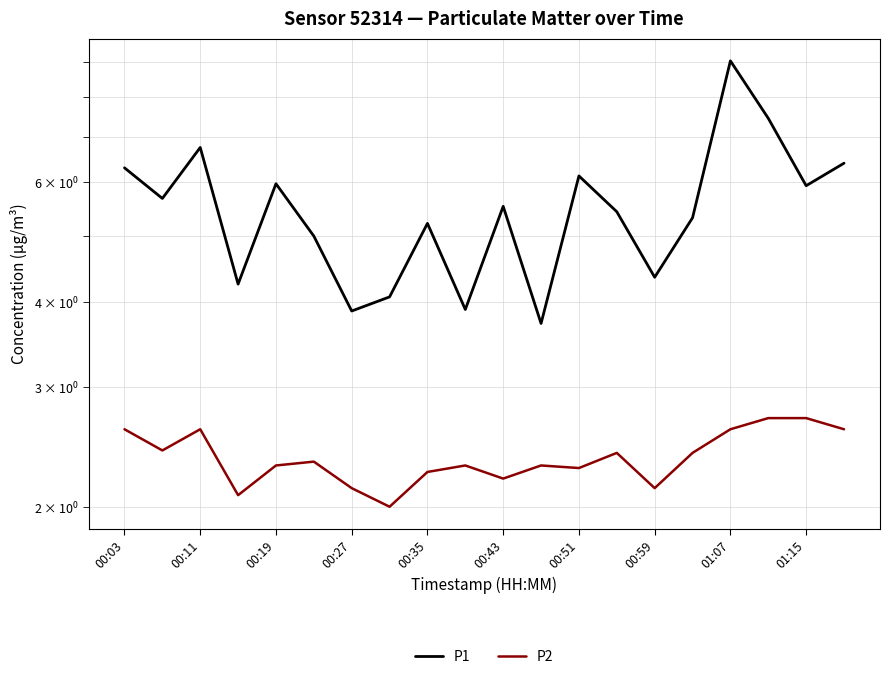

At 00:43, list the series in order from smallest to largest.

P2, P1